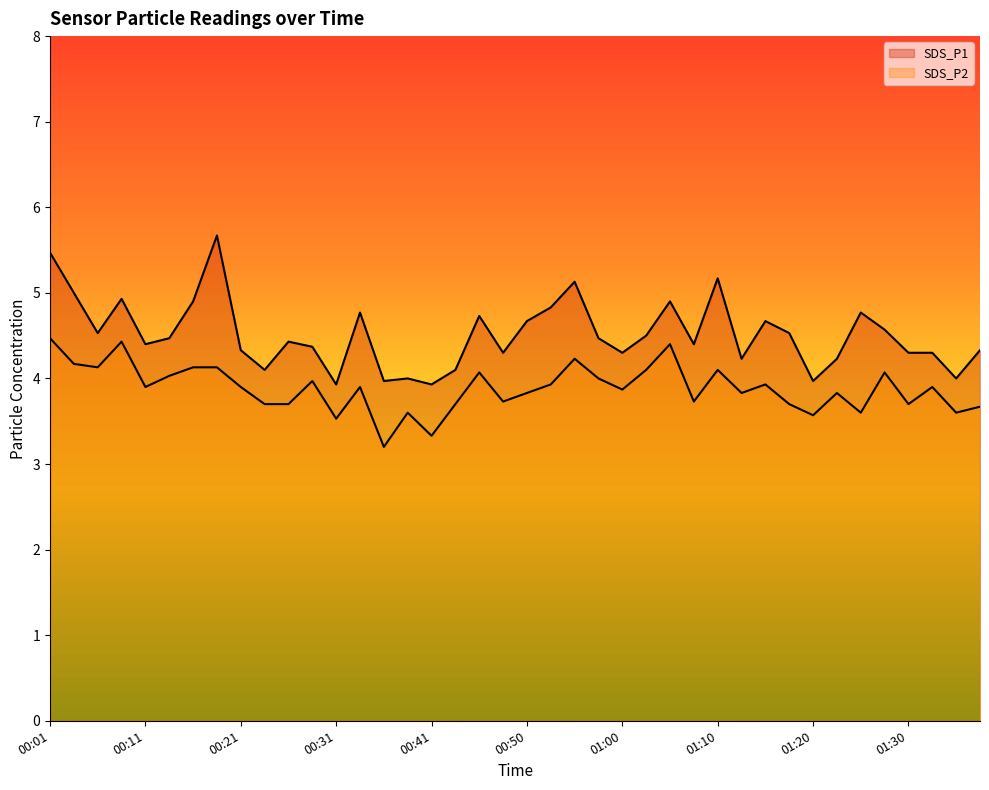

How many values in the SDS_P1 series exceed 4?

34